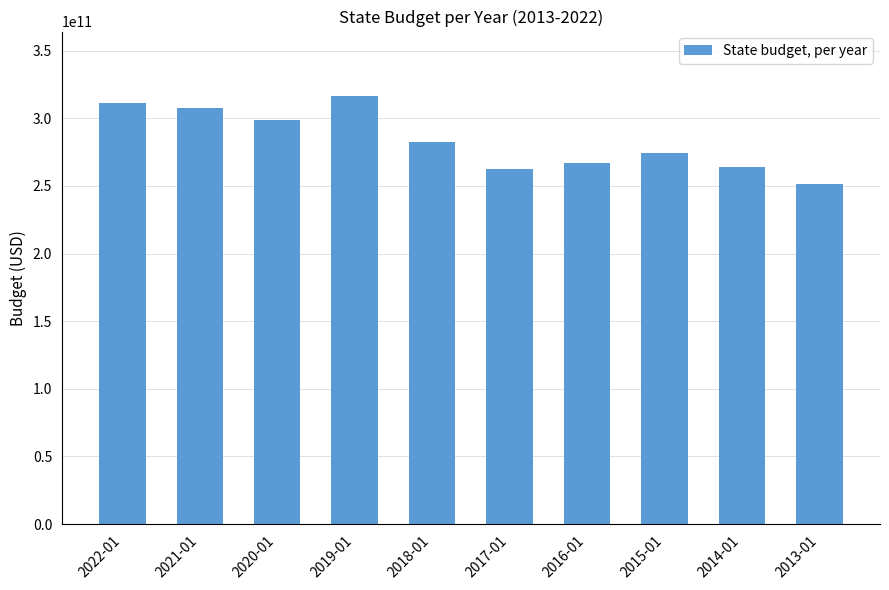

What is the value of the 9th bar from the left?

264150999000